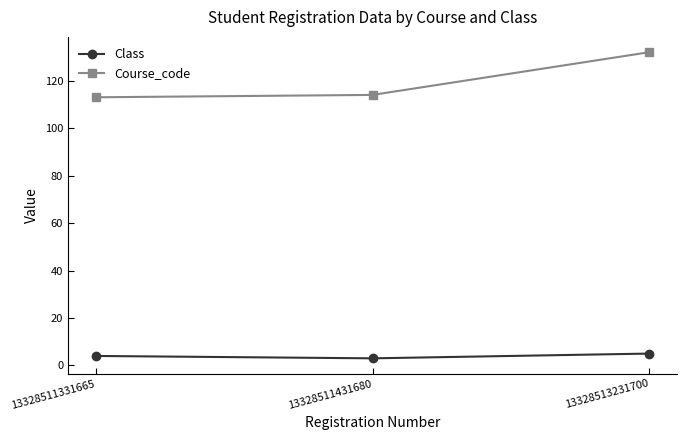

At which label does Course_code reach its peak?

13328513231700